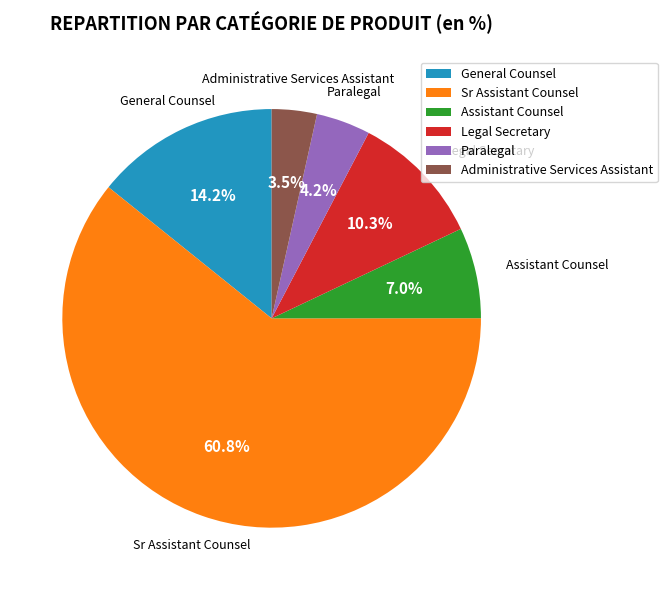

Approximately how many times larger is the value at General Counsel compared to Assistant Counsel?

2.0